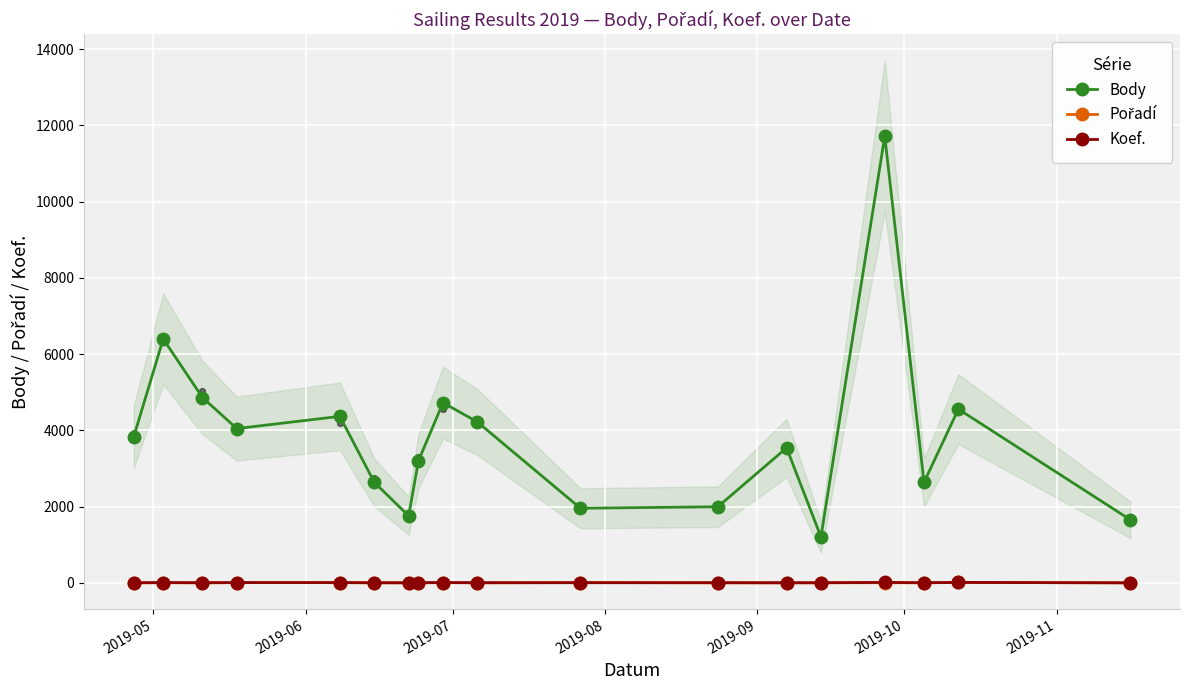

Which series reaches the maximum Y coordinate?

Body